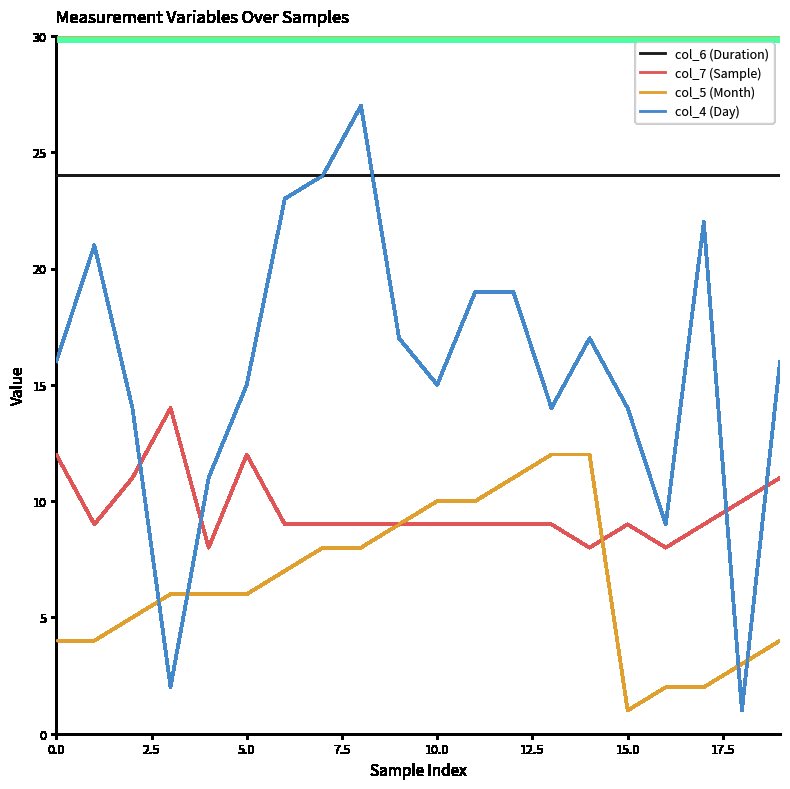

List the series in order of their overall mean, highest first.

col_6 (Duration), col_4 (Day), col_7 (Sample), col_5 (Month)